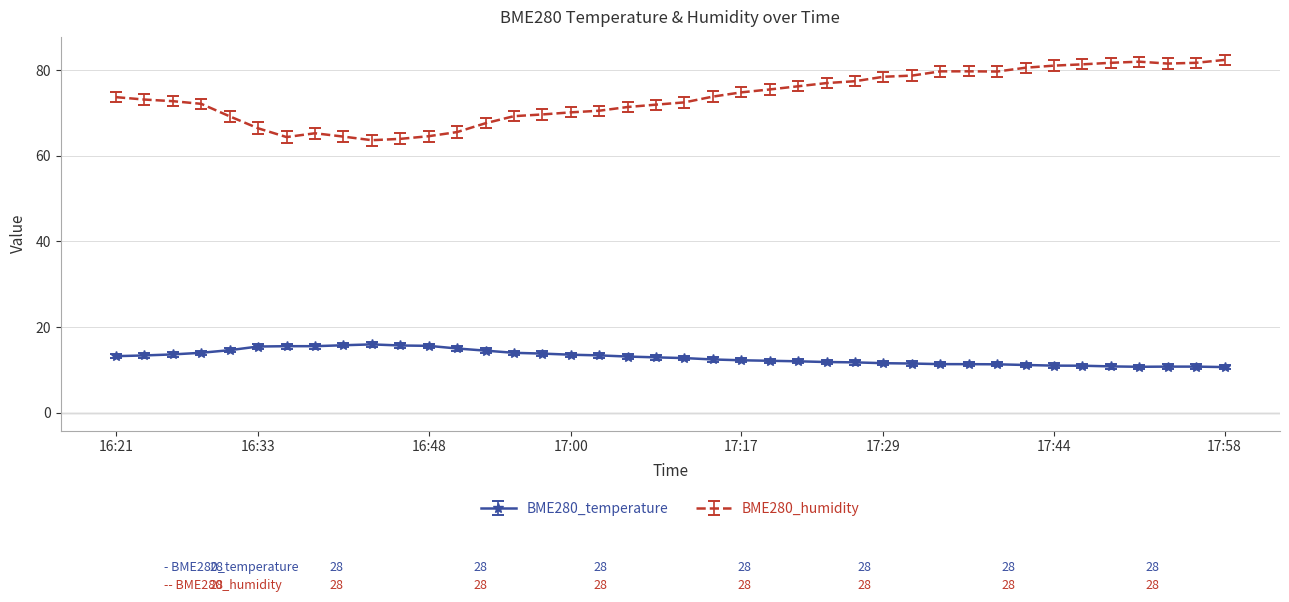

True or false: BME280_temperature and BME280_humidity cross at least once.

False